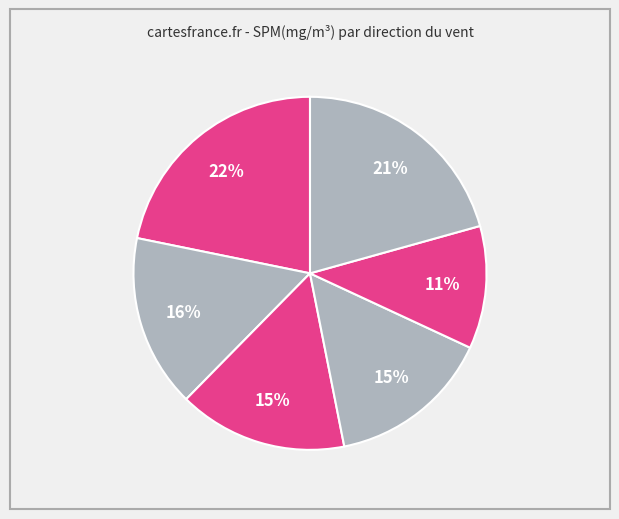

Is there any slice that represents more than half of the pie?

No